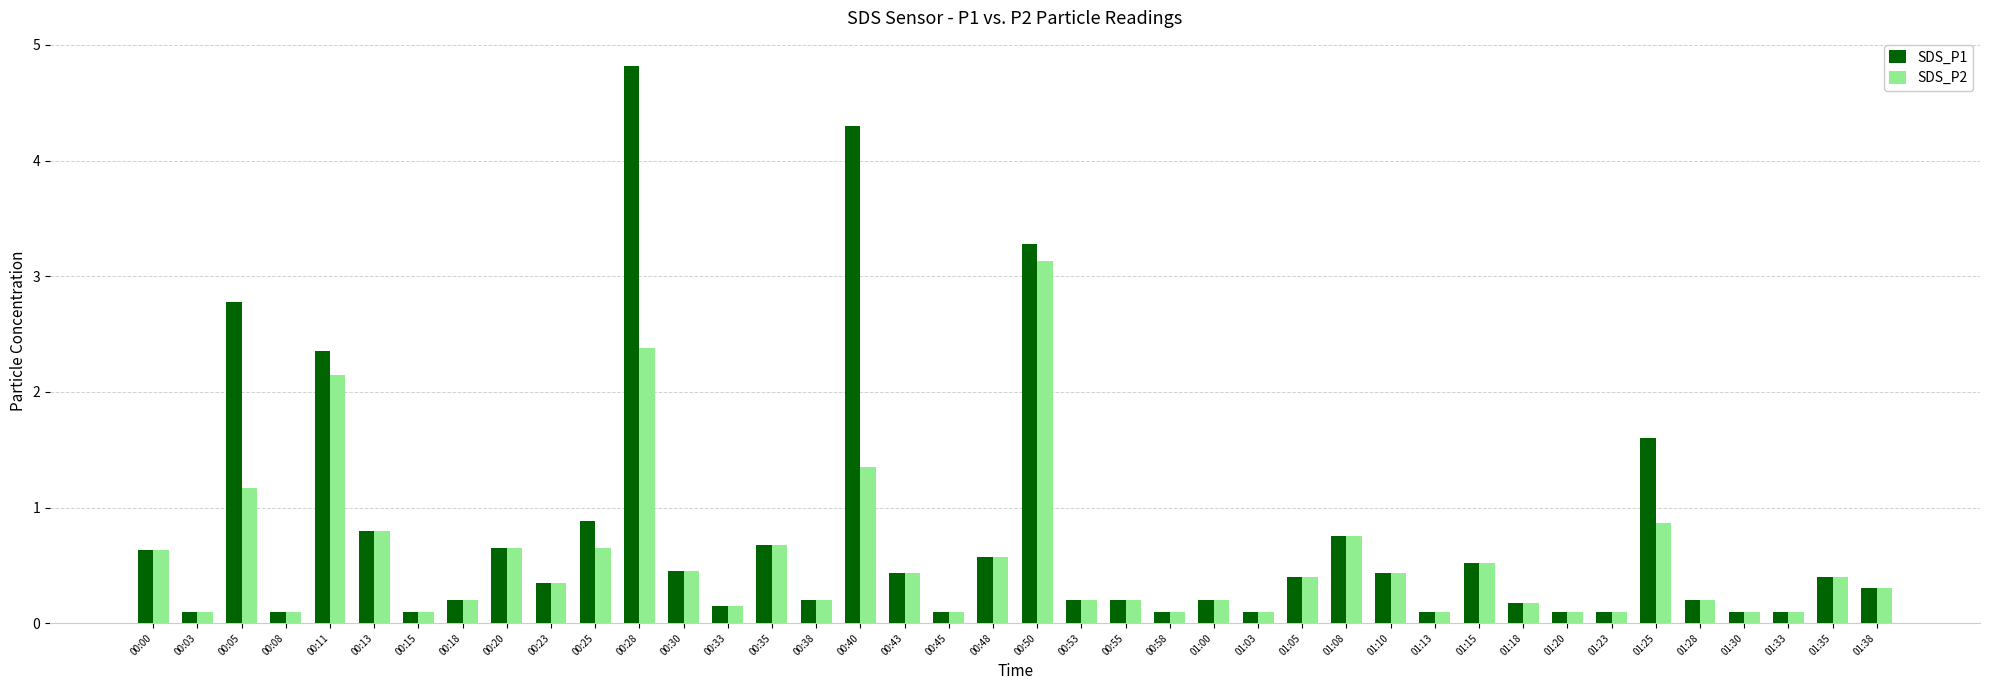

Rank the series by their average value, from highest to lowest.

SDS_P1, SDS_P2